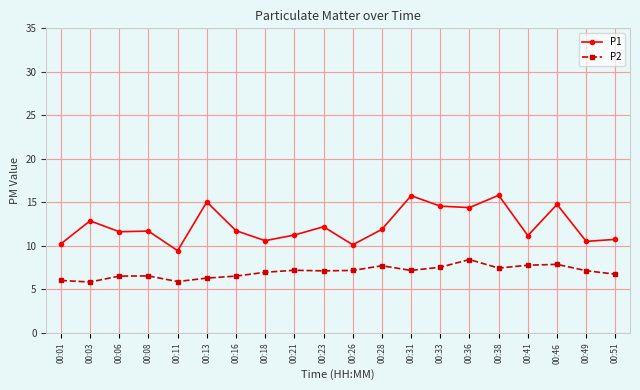

True or false: P1 has a value of 23.0 at 00:31.

False